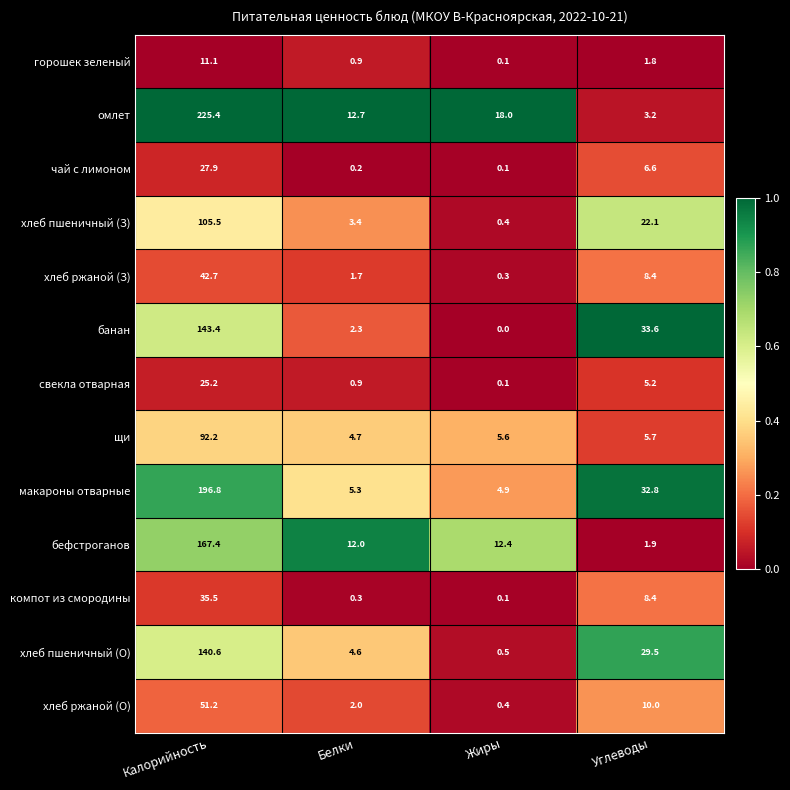

Rank the series by their maximum value, from lowest to highest.

горошек зеленый, свекла отварная, чай с лимоном, компот из смородины, хлеб ржаной (З), хлеб ржаной (О), щи, хлеб пшеничный (З), хлеб пшеничный (О), банан, бефстроганов, макароны отварные, омлет